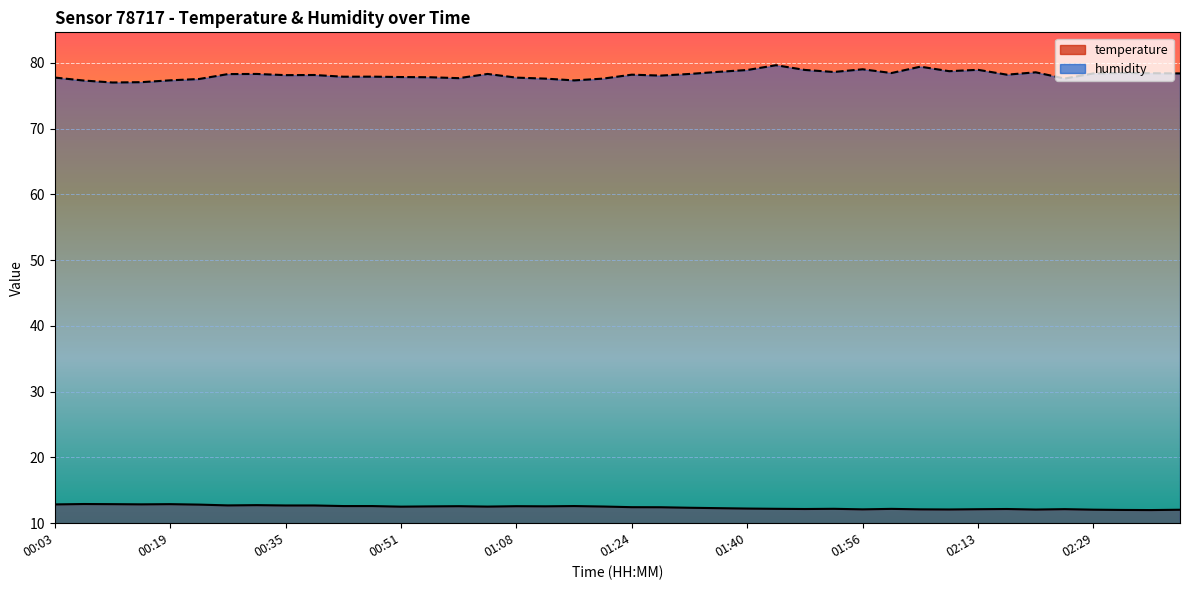

Which label corresponds to the smallest value in the chart?

02:37